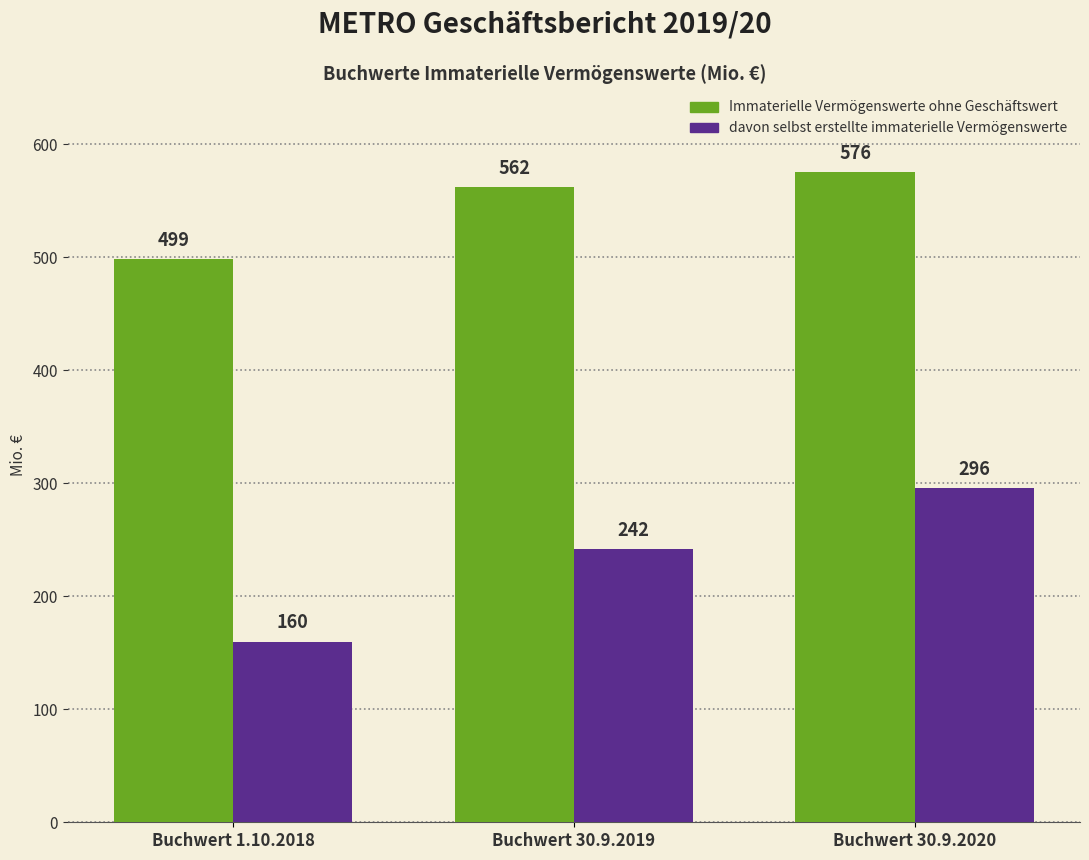

What is the difference between the maximum and minimum values in the Immaterielle Vermögenswerte ohne Geschäftswert series?

77